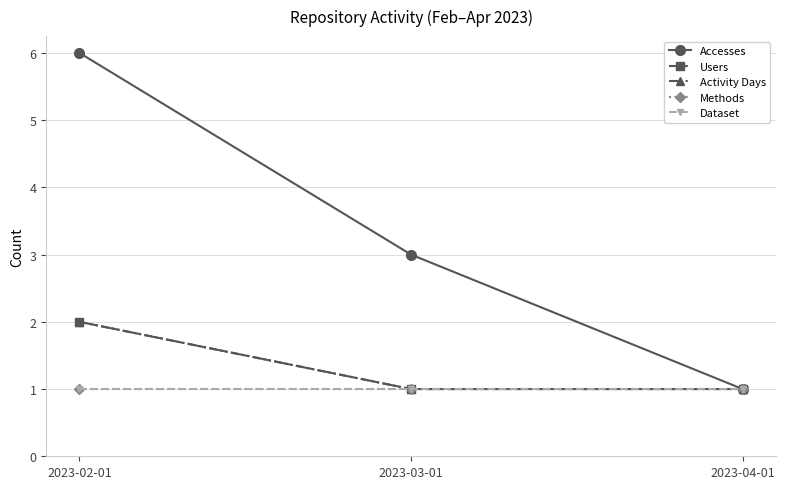

Which has a higher value, 2023-04-01 or 2023-02-01?

2023-02-01